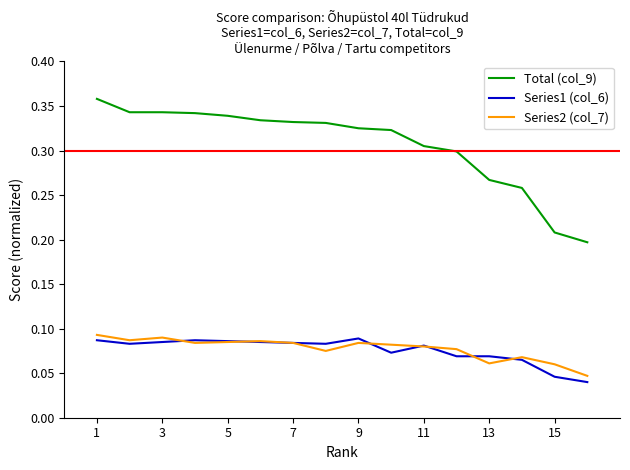

True or false: Series1 (col_6) and Total (col_9) cross at least once.

False